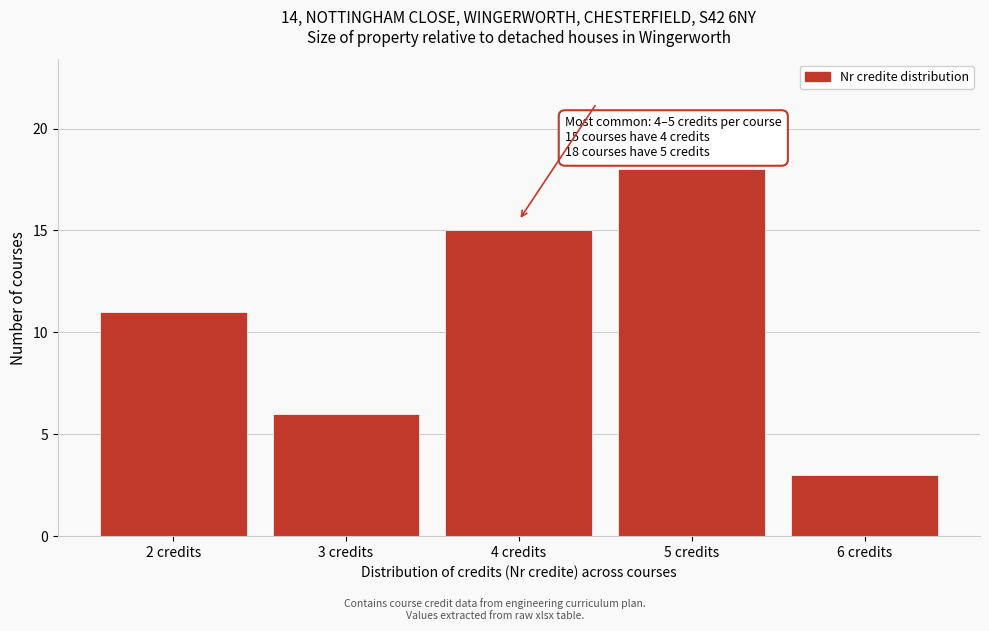

Reading right to left, list all the values displayed in this chart.

6 credits=3	5 credits=18	4 credits=15	3 credits=6	2 credits=11